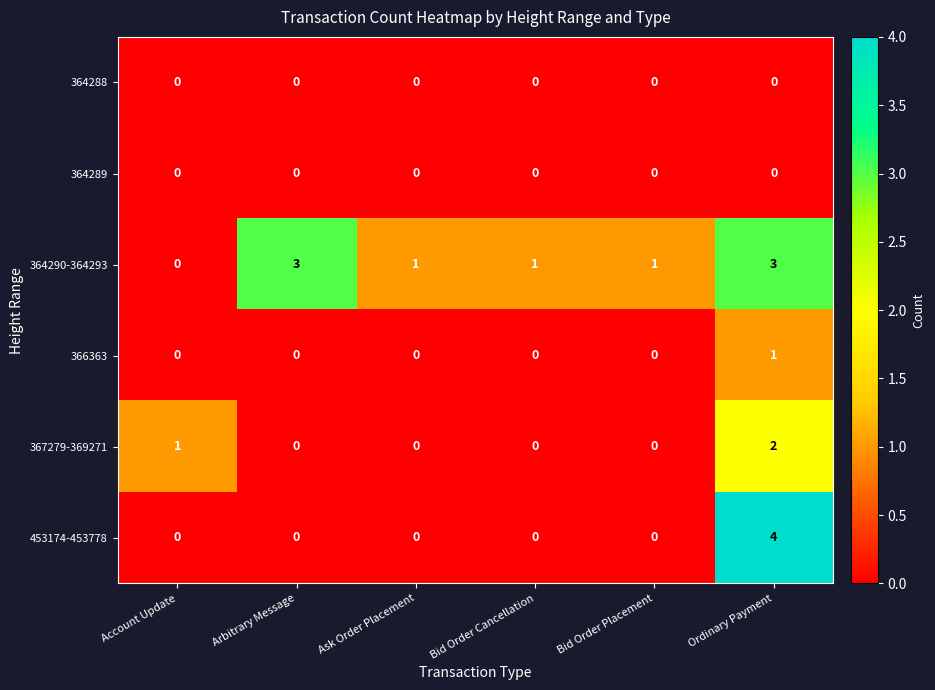

Which series has the widest spread of values?

453174-453778